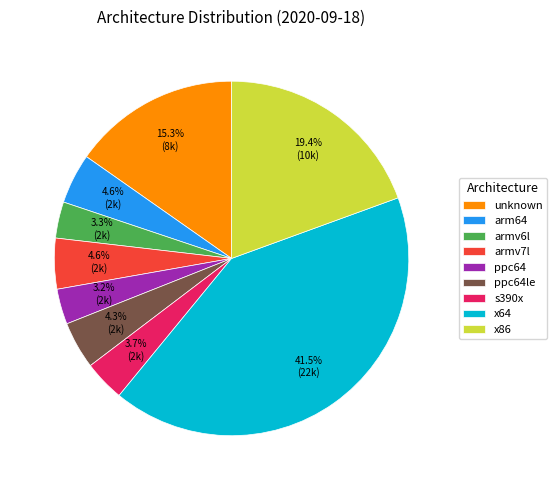

Do ppc64le and x86 together represent more than half of the pie?

No